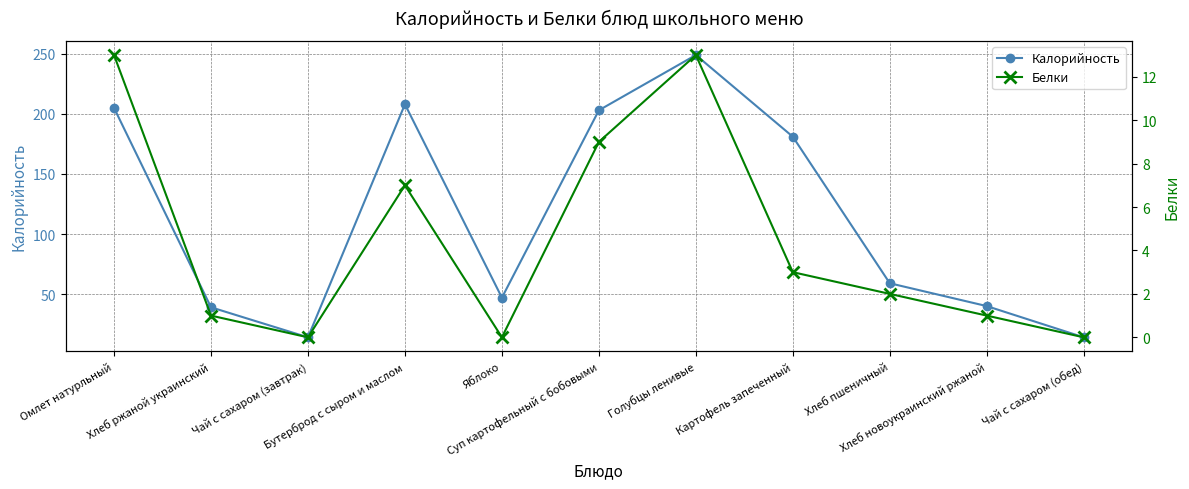

What is the label of the 2nd point from the left?

Хлеб ржаной украинский